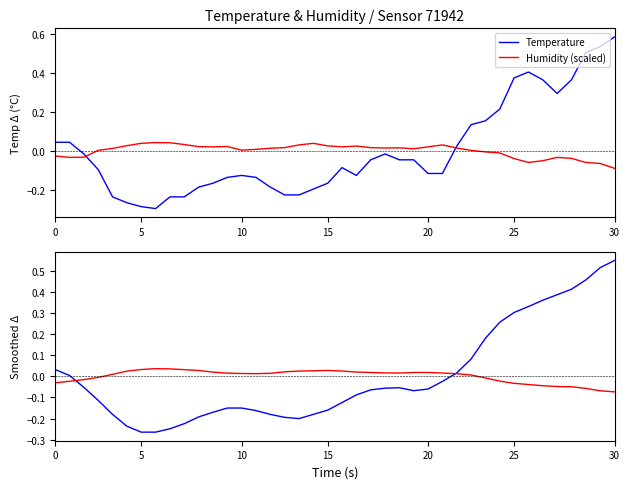

How many values in Humidity (scaled) are below zero?

13